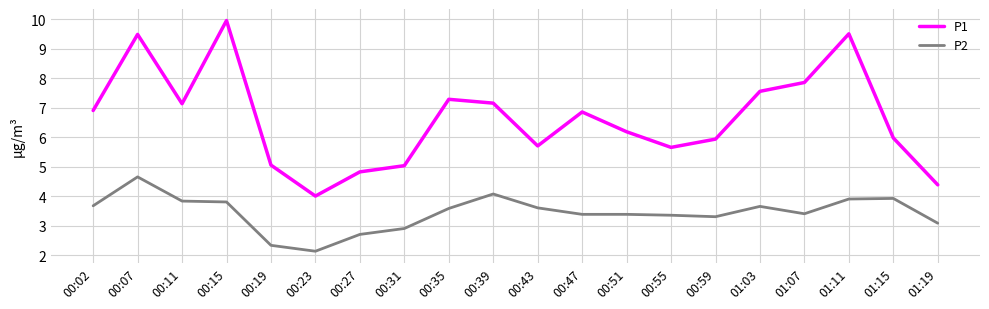

How many categories are shown in the chart?

20